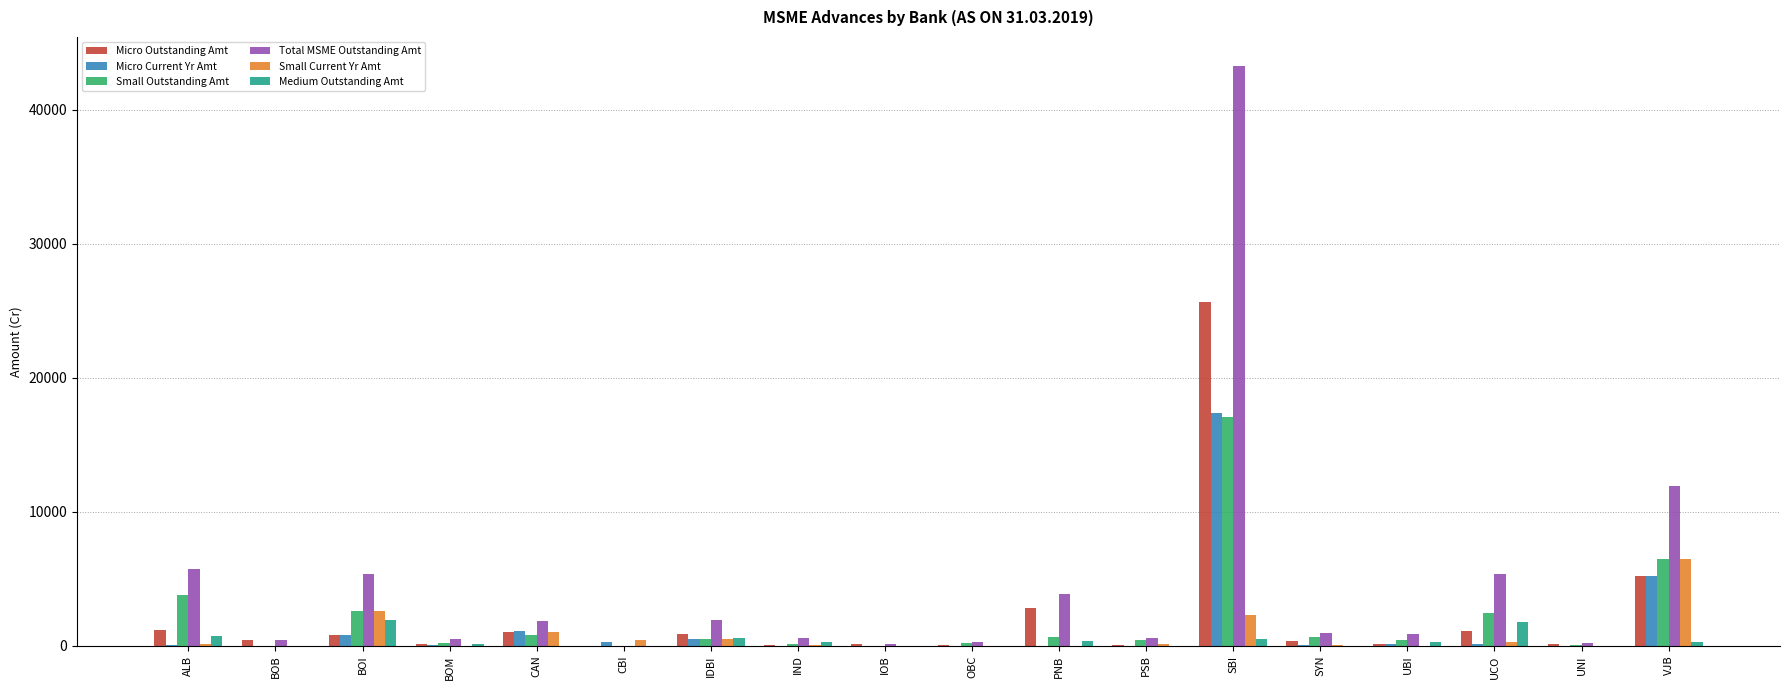

Which series has the largest range (max minus min)?

Total MSME Outstanding Amt